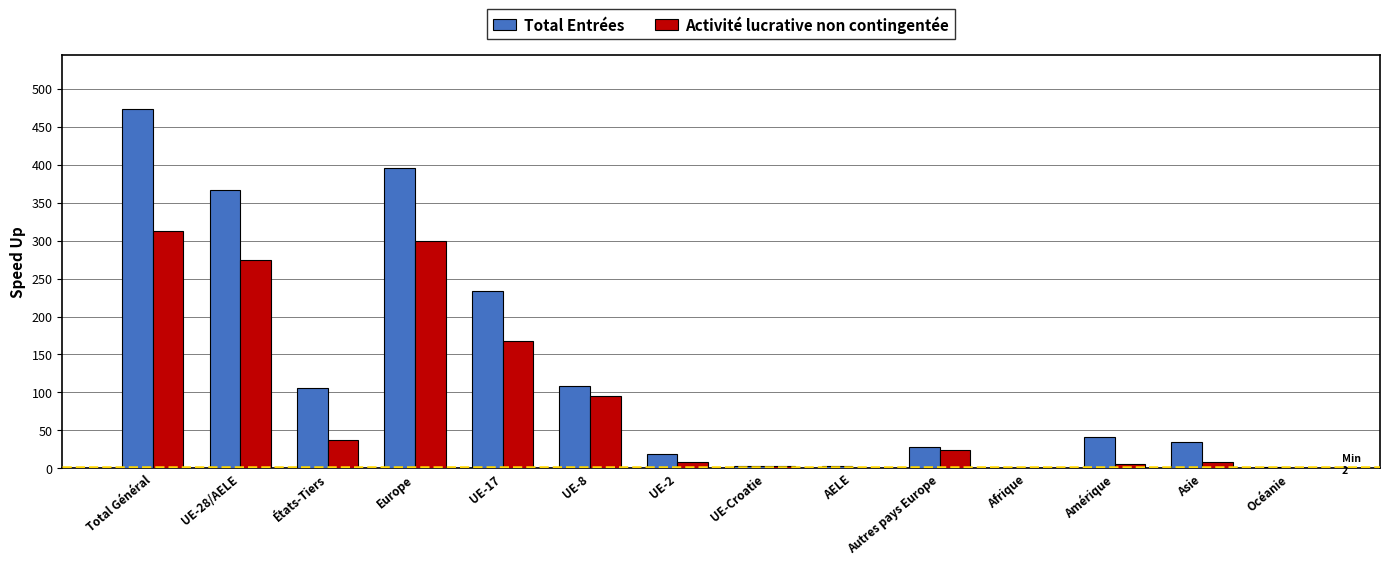

Between UE-28/AELE and UE-8, which series saw the biggest shift?

Total Entrées